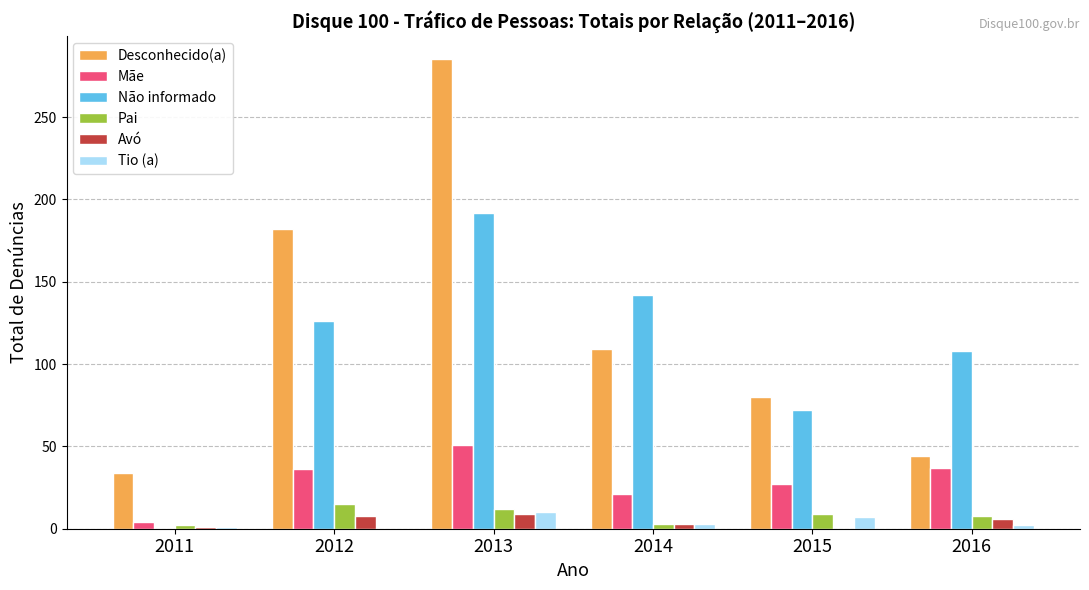

Between 2011 and 2013, which series saw the biggest shift?

Desconhecido(a)